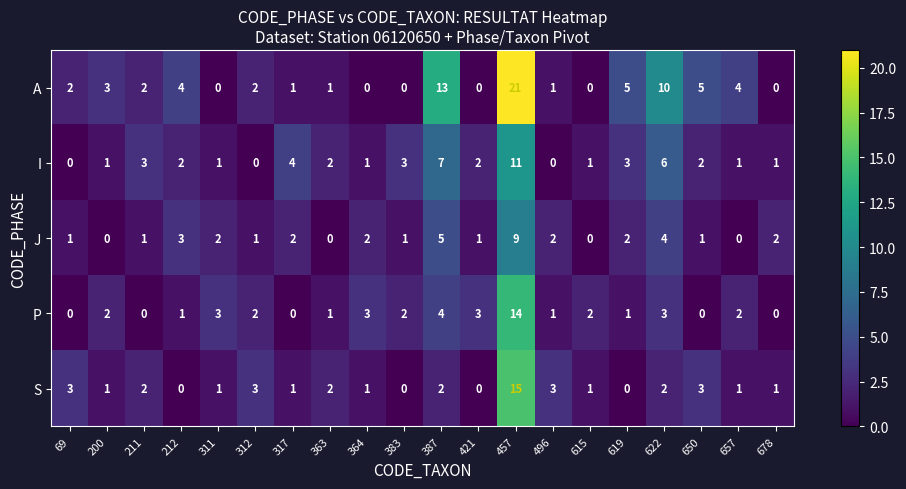

Count the number of data series in this chart.

5